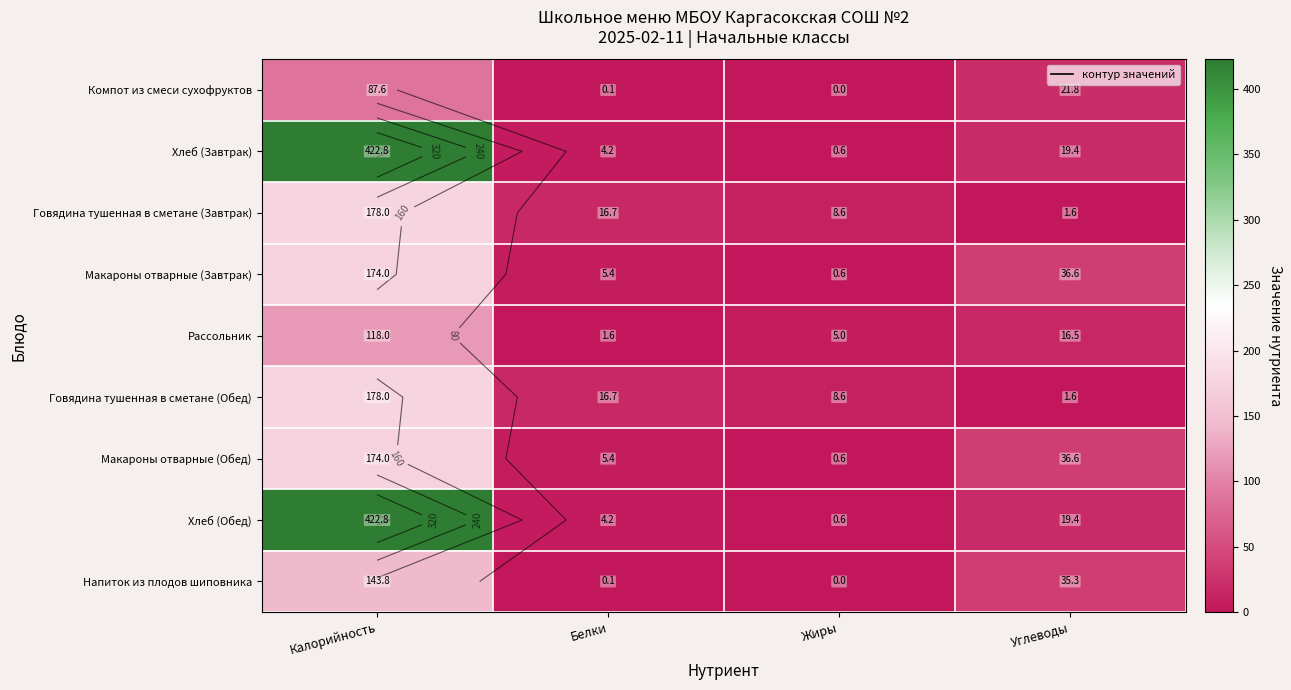

At Белки, list the series in order from smallest to largest.

Компот из смеси сухофруктов, Напиток из плодов шиповника, Рассольник, Хлеб (Завтрак), Хлеб (Обед), Макароны отварные (Завтрак), Макароны отварные (Обед), Говядина тушенная в сметане (Завтрак), Говядина тушенная в сметане (Обед)